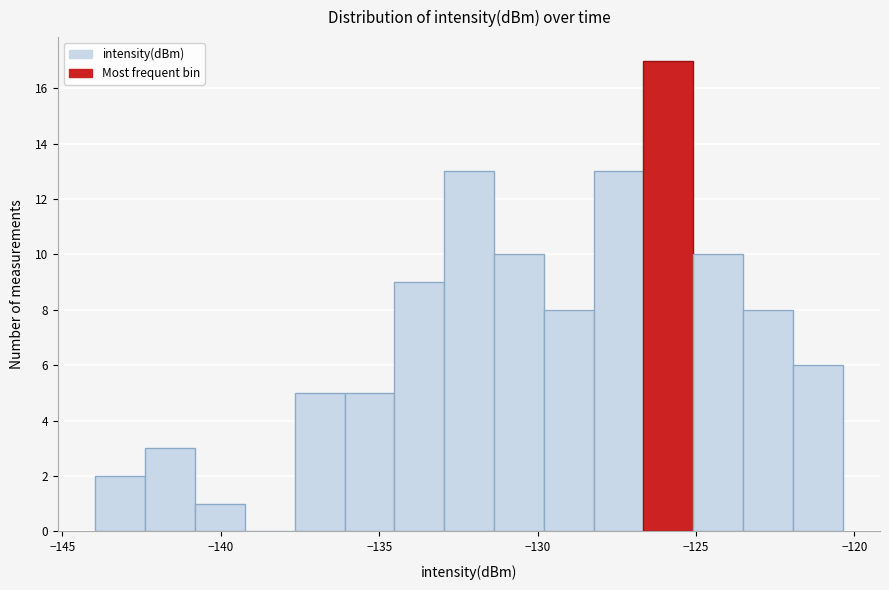

Read against the x-axis, roughly where is the centre of the tallest bar?

-126.0